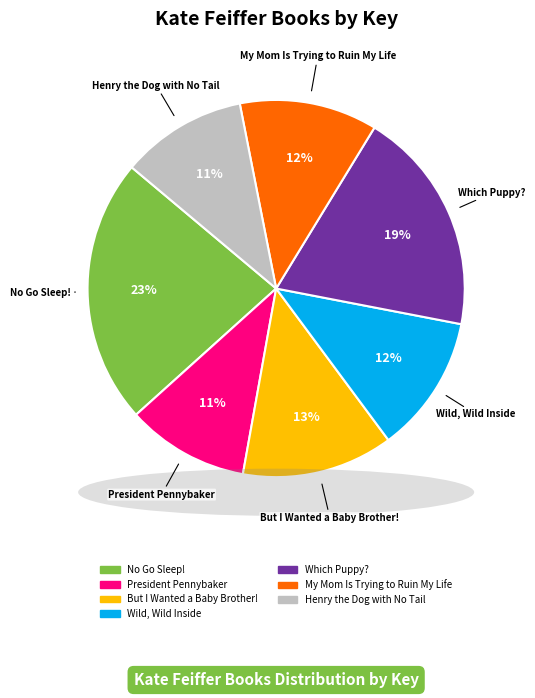

Rank the categories by value from lowest to highest.

President Pennybaker, Henry the Dog with No Tail, Wild, Wild Inside, My Mom Is Trying to Ruin My Life, But I Wanted a Baby Brother!, Which Puppy?, No Go Sleep!